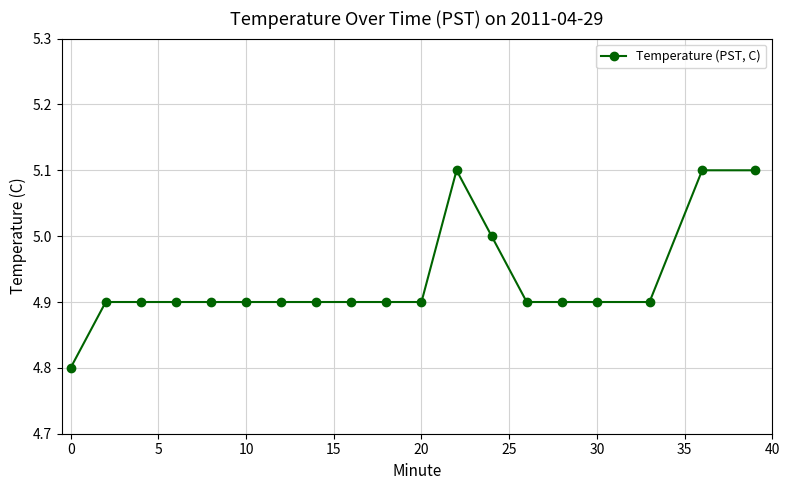

How many data points does each series have?

19